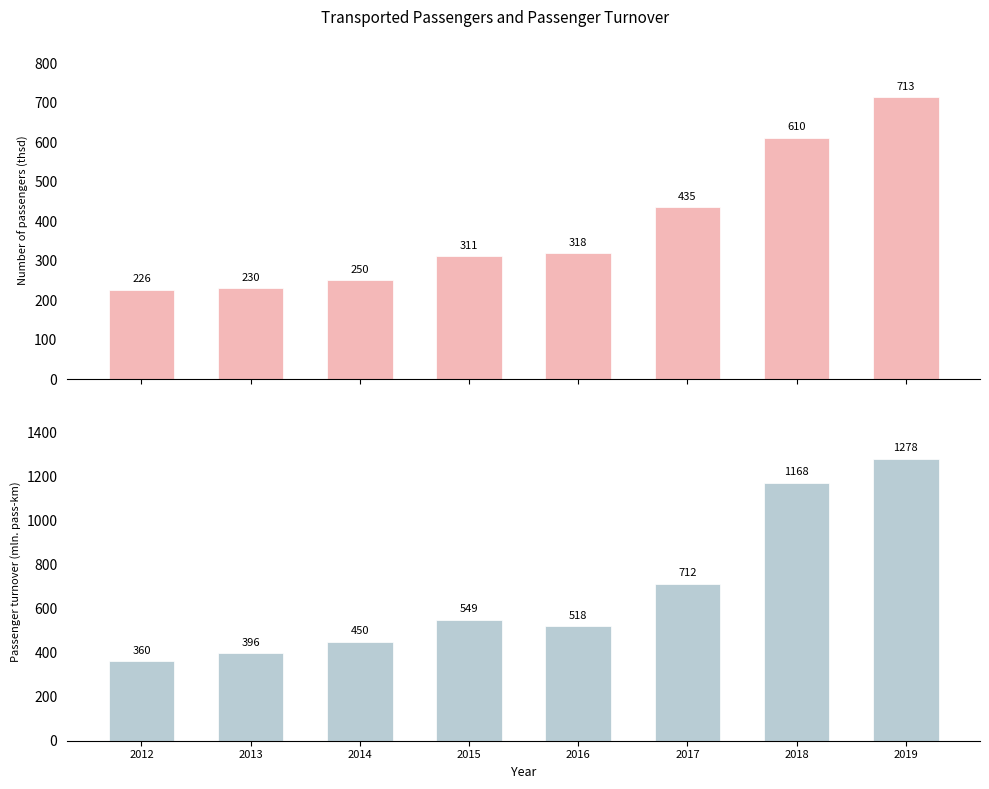

At which label does Passenger turnover (mln. pass-km) reach its peak?

2019